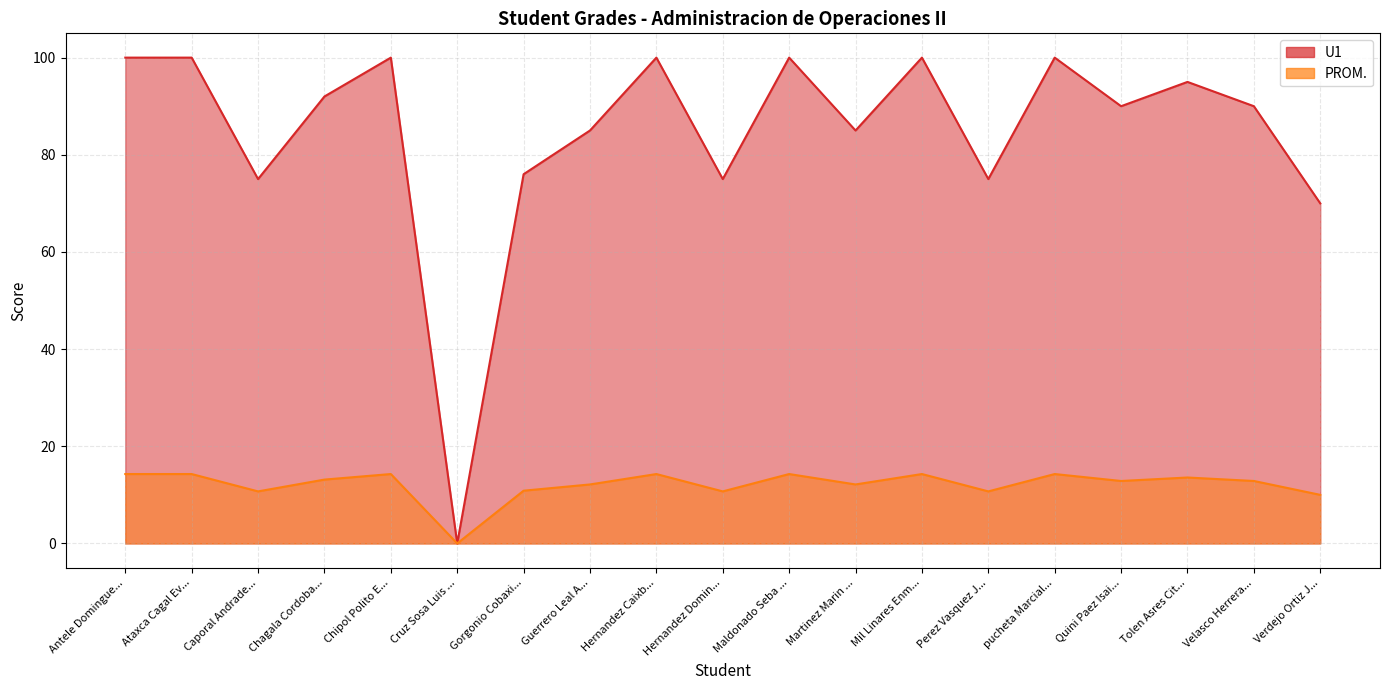

At Ataxca Cagal Ev..., list the series in order from largest to smallest.

U1, PROM.